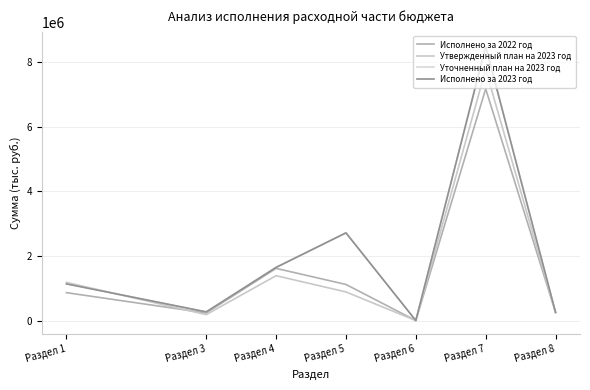

Reading right to left, extract all data points from this chart.

Исполнено за 2022 год: Раздел 8=251441.0	Раздел 7=7174083.1	Раздел 6=163.5	Раздел 5=1117924.9	Раздел 4=1616115.8	Раздел 3=235265.4	Раздел 1=863499.2
Утвержденный план на 2023 год: Раздел 8=247995.7	Раздел 7=7777776.0	Раздел 6=177.7	Раздел 5=886556.8	Раздел 4=1389230.8	Раздел 3=183578.8	Раздел 1=1182107.1
Уточненный план на 2023 год: Раздел 8=254834.7	Раздел 7=8515410.9	Раздел 6=196.5	Раздел 5=2721239.9	Раздел 4=1650294.7	Раздел 3=269779.6	Раздел 1=1141943.0
Исполнено за 2023 год: Раздел 8=254834.7	Раздел 7=8479317.7	Раздел 6=193.8	Раздел 5=2714225.9	Раздел 4=1644802.7	Раздел 3=268322.2	Раздел 1=1135108.4